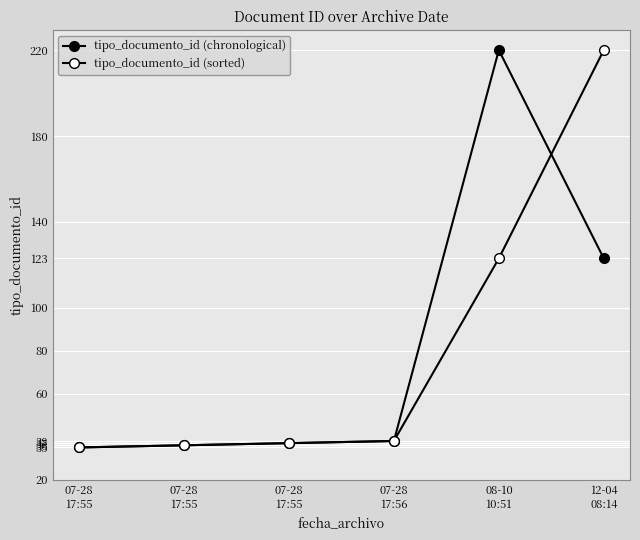

Between which two adjacent categories do tipo_documento_id (sorted) and tipo_documento_id (chronological) first intersect?

08-10
10:51 and 12-04
08:14